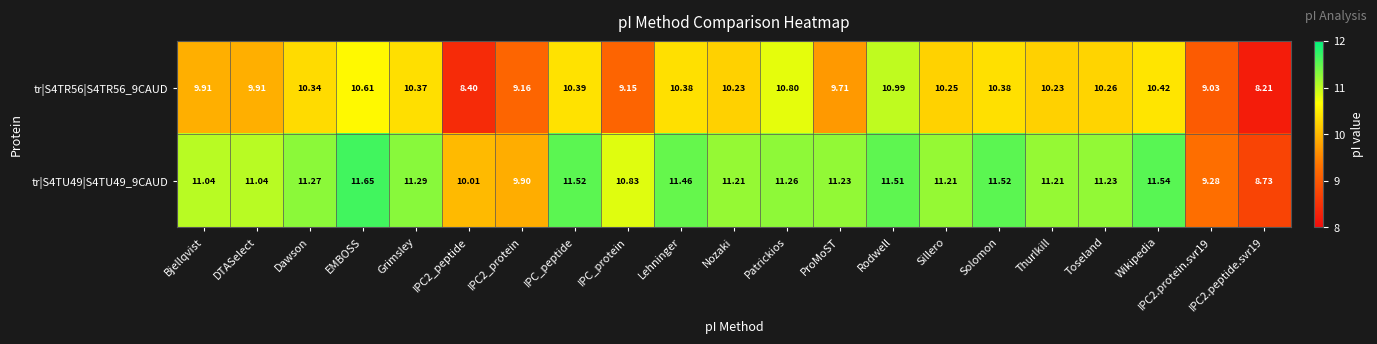

Which category has the highest value across all series?

EMBOSS